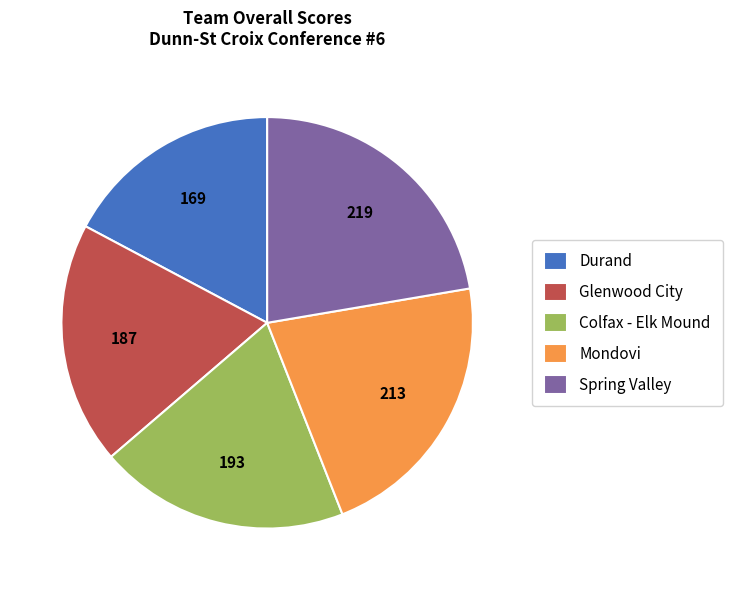

Is there any slice that represents more than half of the pie?

No